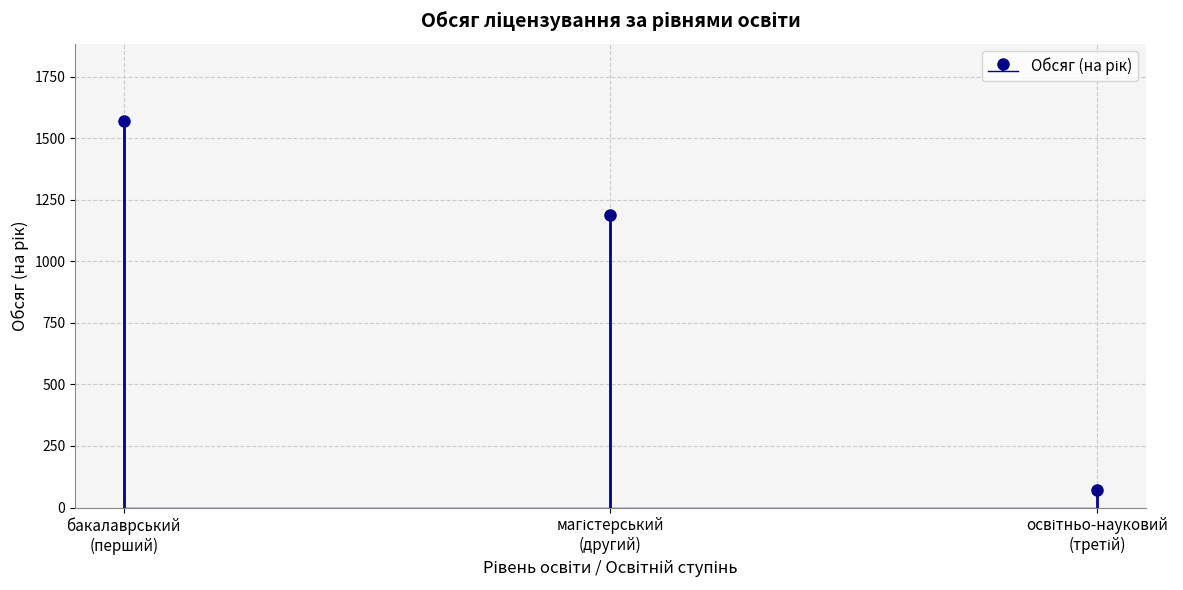

List the labels in order of value, smallest first.

освітньо-науковий (третій), магістерський (другий), бакалаврський (перший)